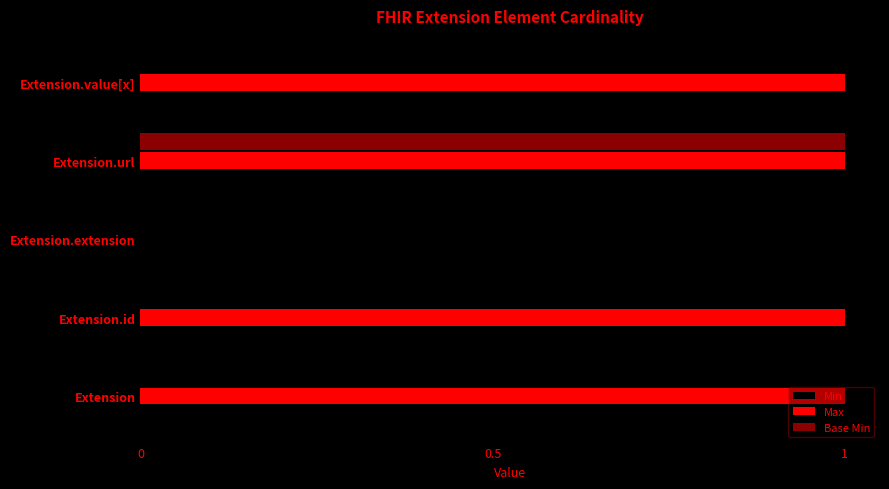

True or false: Max has a value of 1 at Extension.

True